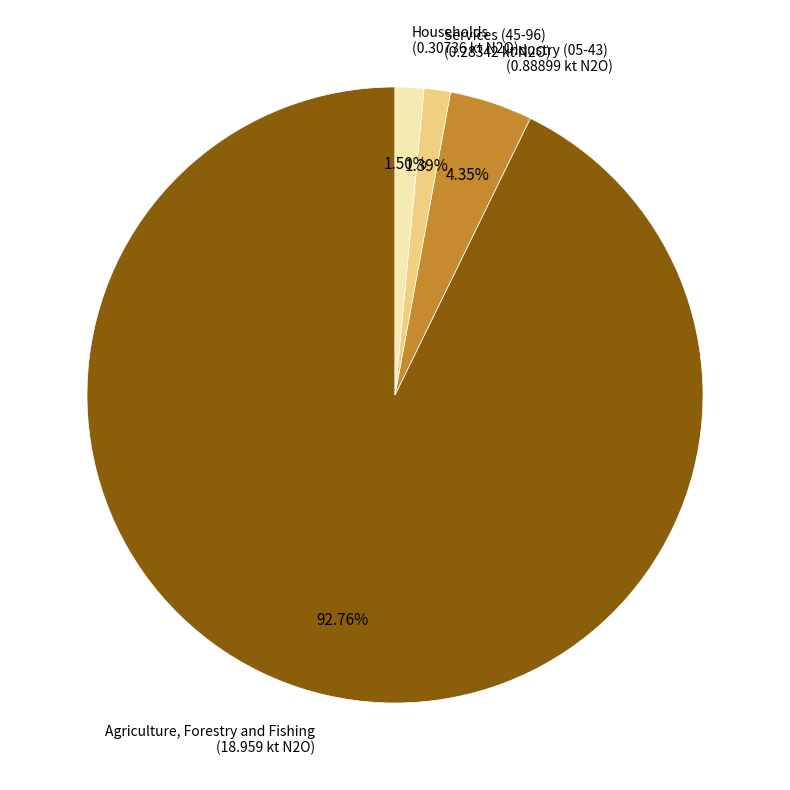

The Agriculture, Forestry and Fishing slice represents 93% of the pie. True or false?

True